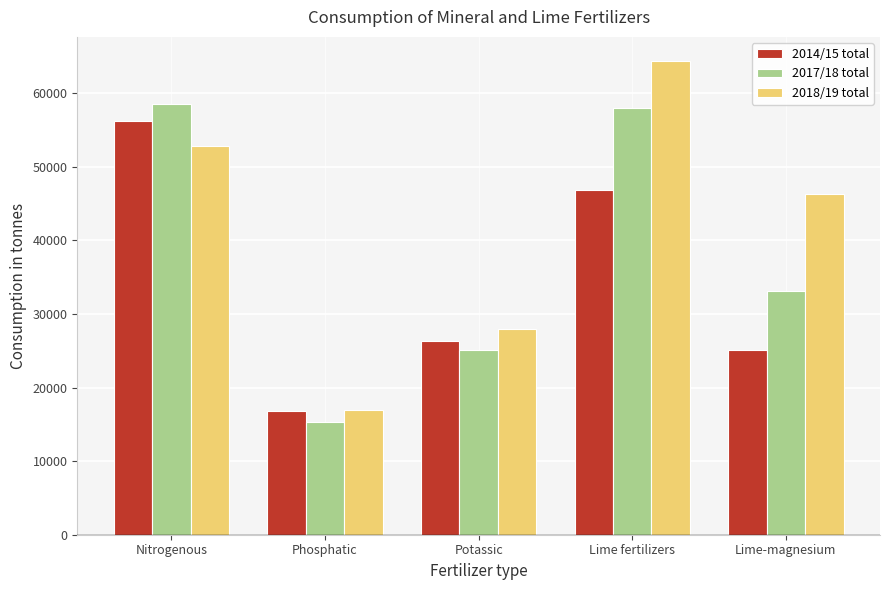

Does the chart contain any negative values?

No